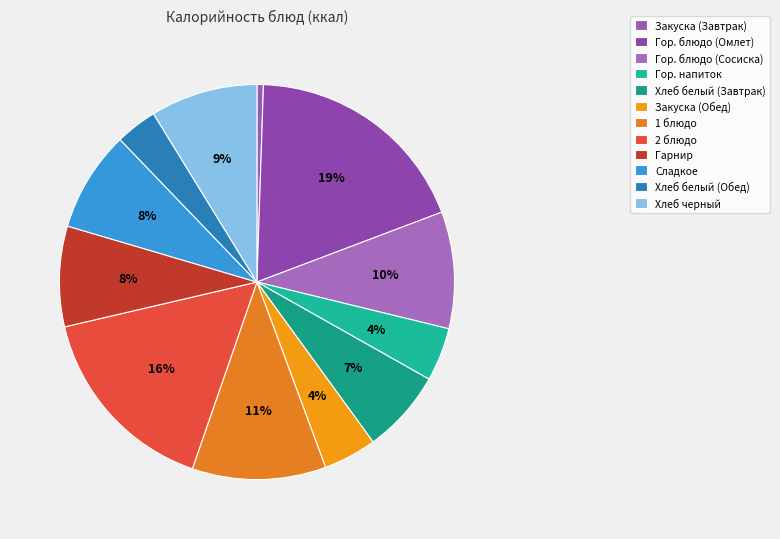

What is the ratio of the value at Гор. блюдо (Омлет) to the value at Хлеб белый (Завтрак)?

2.7